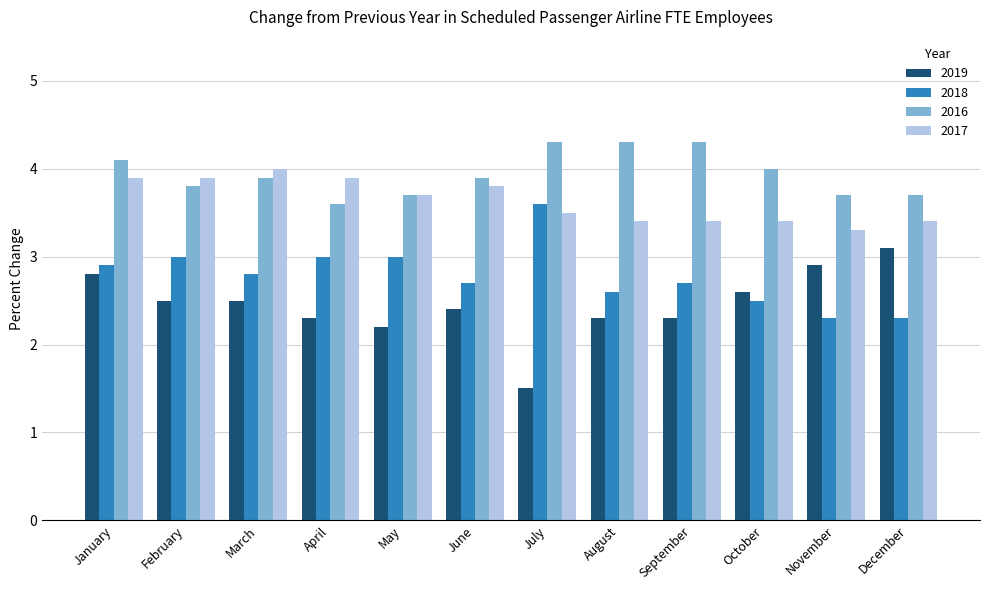

How many values in the 2019 series exceed 2?

11